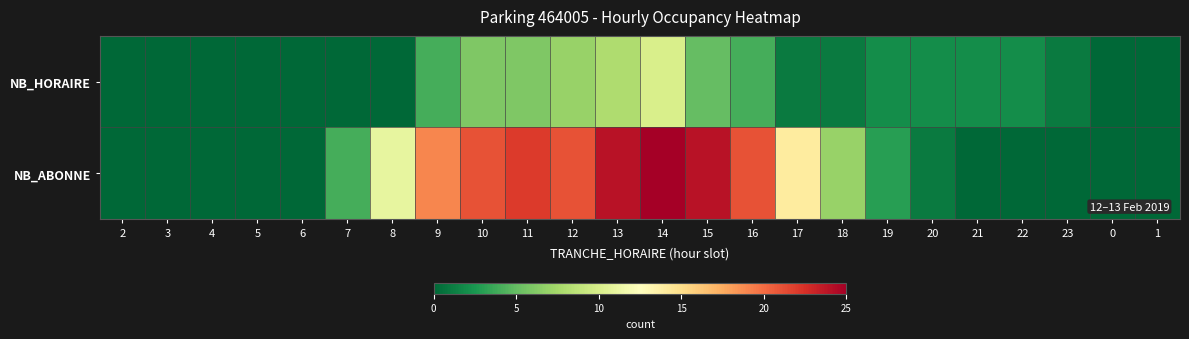

What is the spread (max minus min) of values at 7?

4